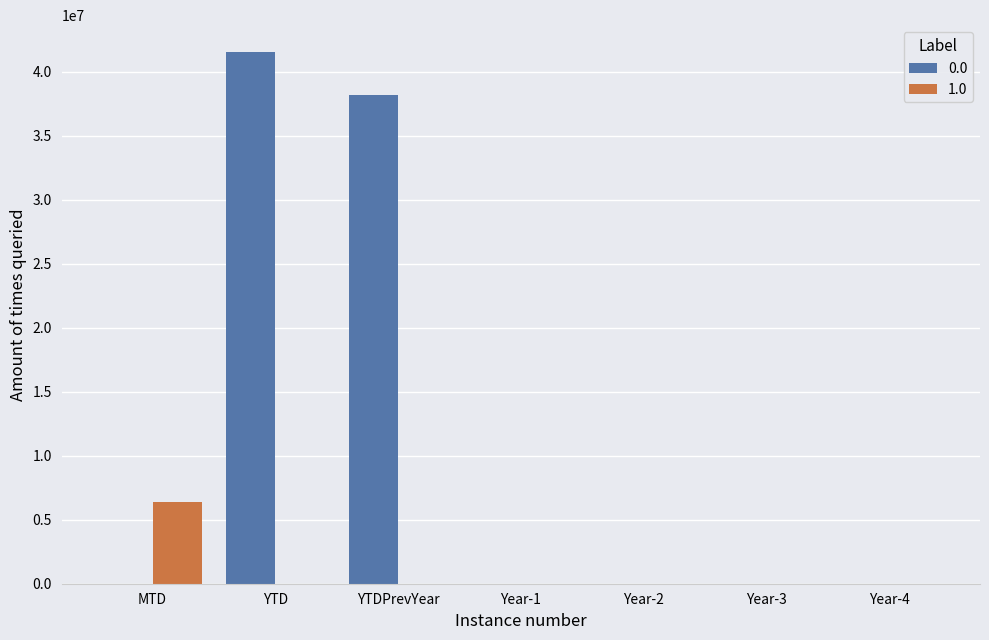

At which category is the sum across all series the highest?

YTD